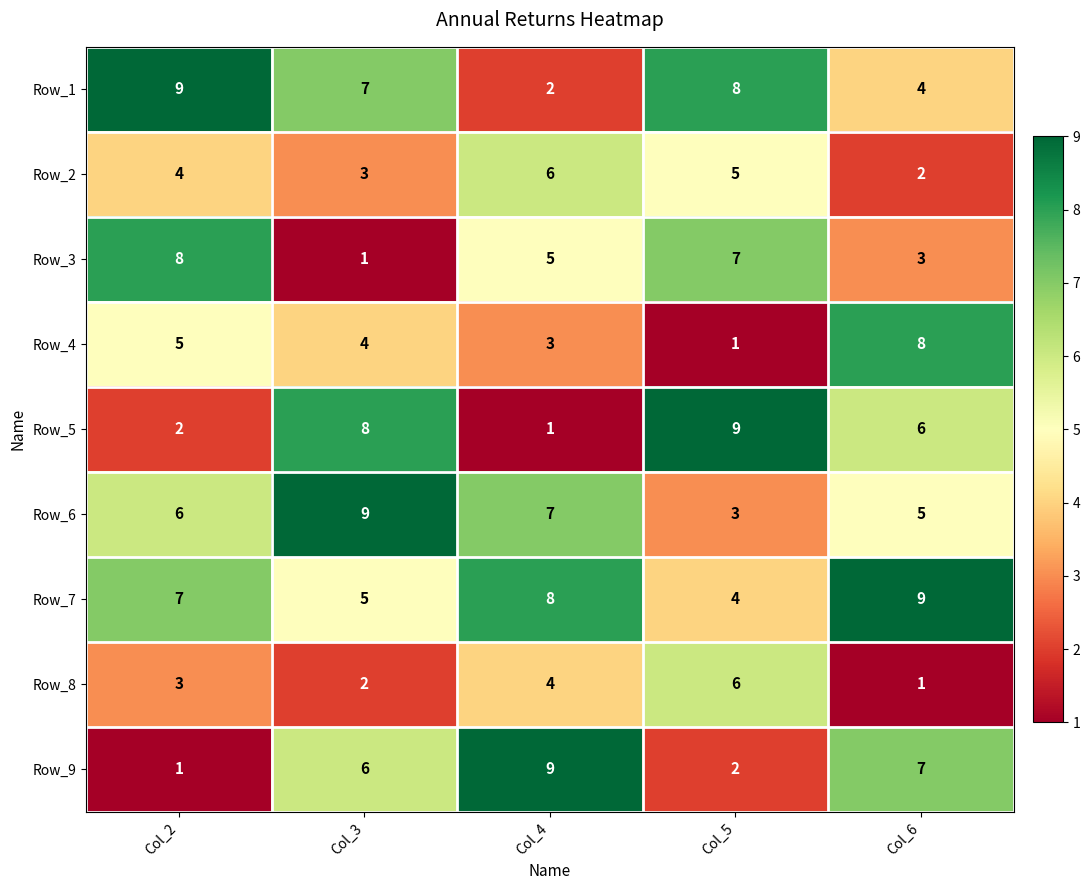

Which series changed the most between Col_2 and Col_3?

Row_3